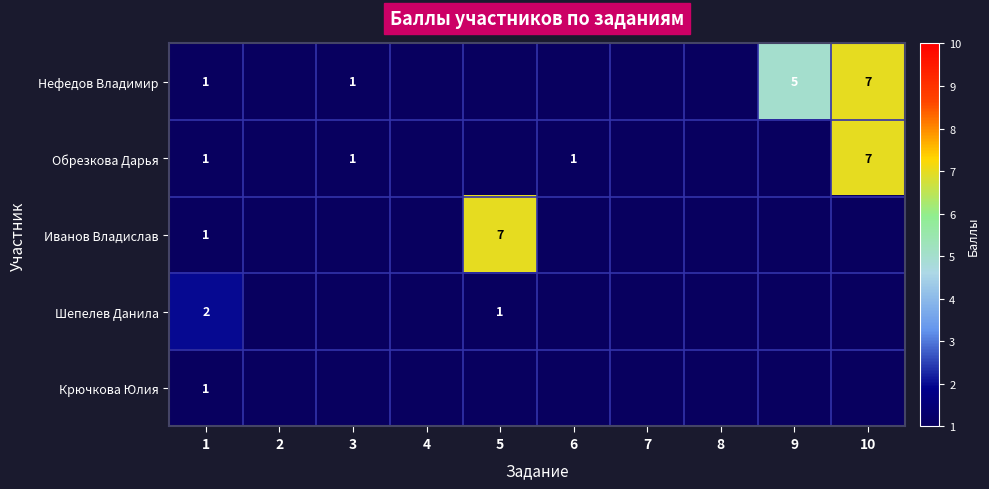

The Нефедов Владимир series shows 0 at 1. True or false?

False